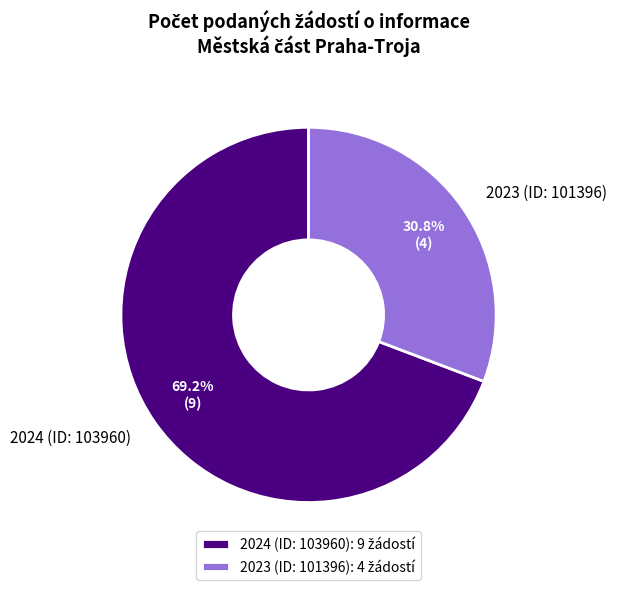

Between 2023 (ID: 101396) and 2024 (ID: 103960), which is larger?

2024 (ID: 103960)